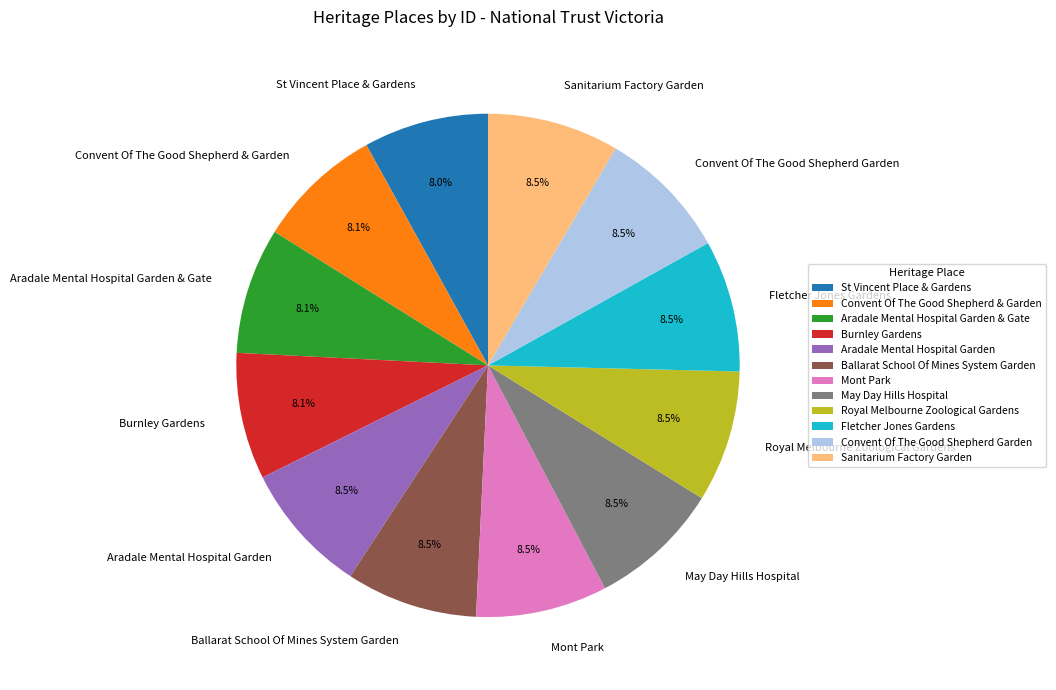

Approximately how many times larger is the value at Aradale Mental Hospital Garden compared to May Day Hills Hospital?

1.0